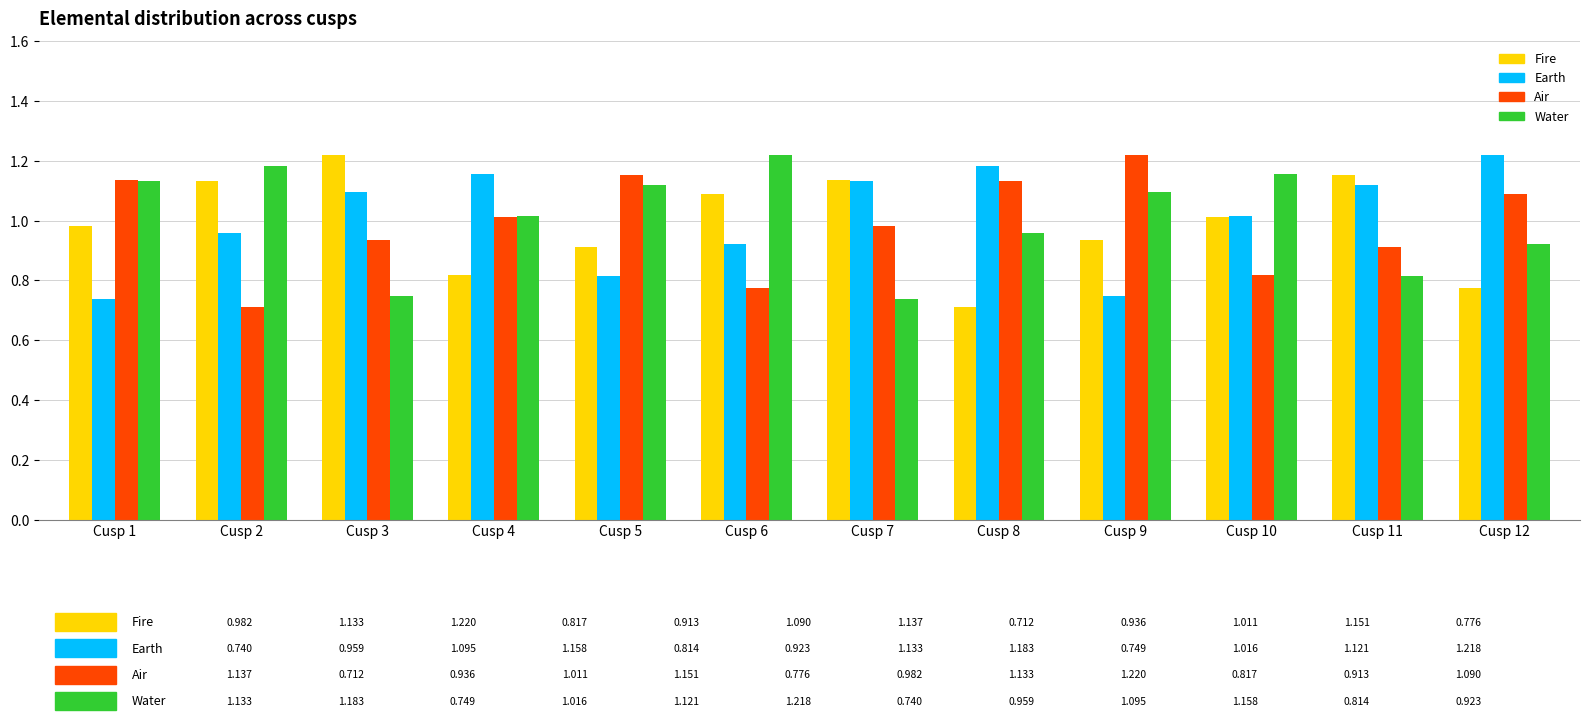

What is the sum of all Water values?

12.1